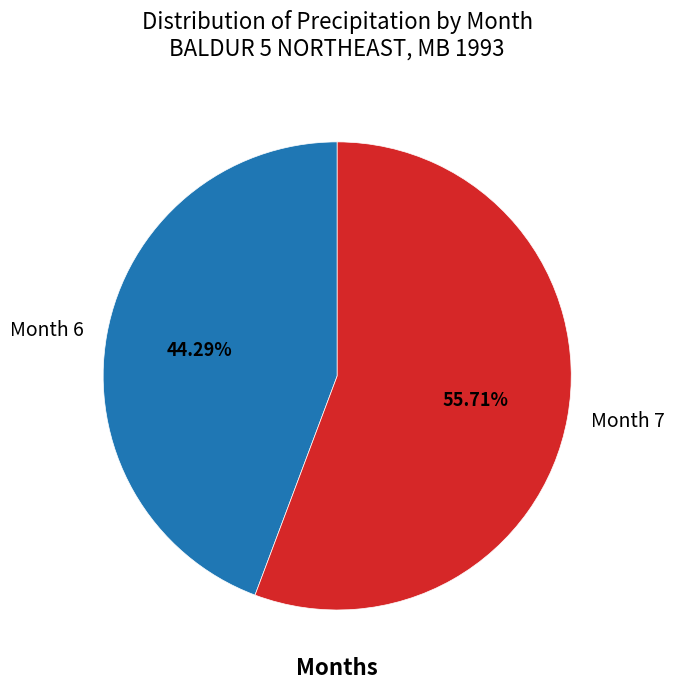

How many segments does this pie chart have?

2